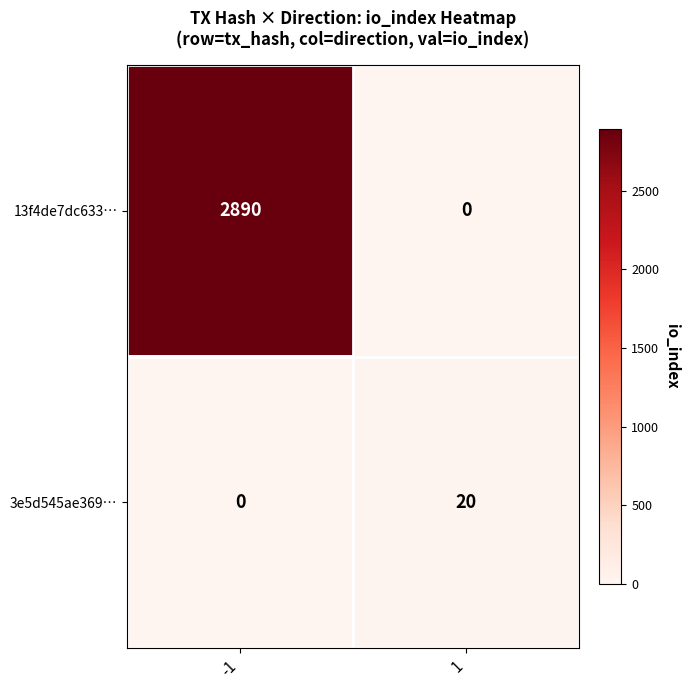

The value of 13f4de7dc633… at 1 is 0. True or false?

True